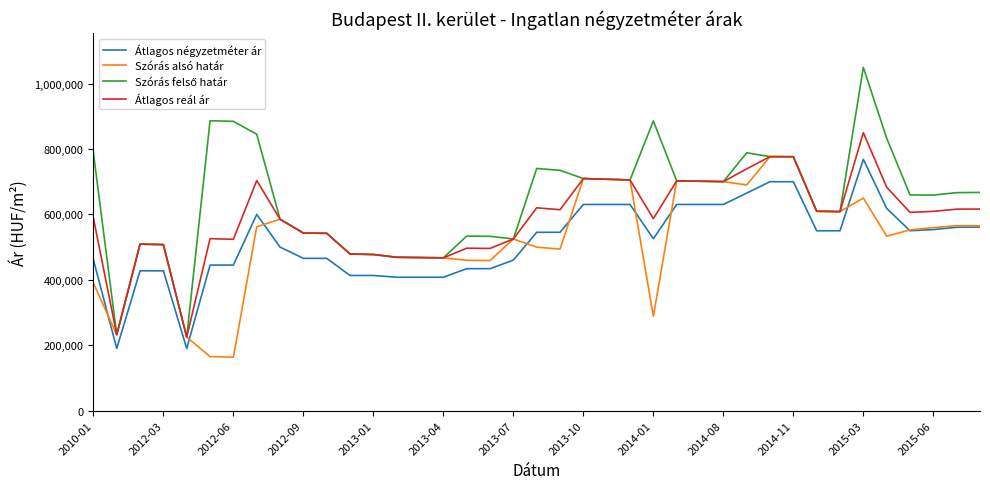

What is the lowest value of the Átlagos négyzetméter ár series?

190158